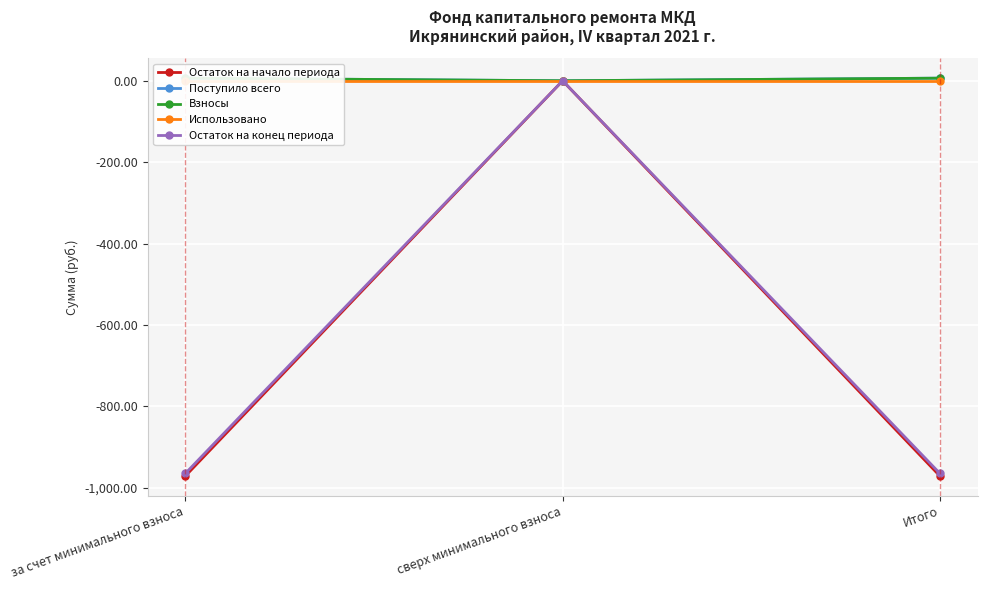

What position from the left is за счет минимального взноса?

1